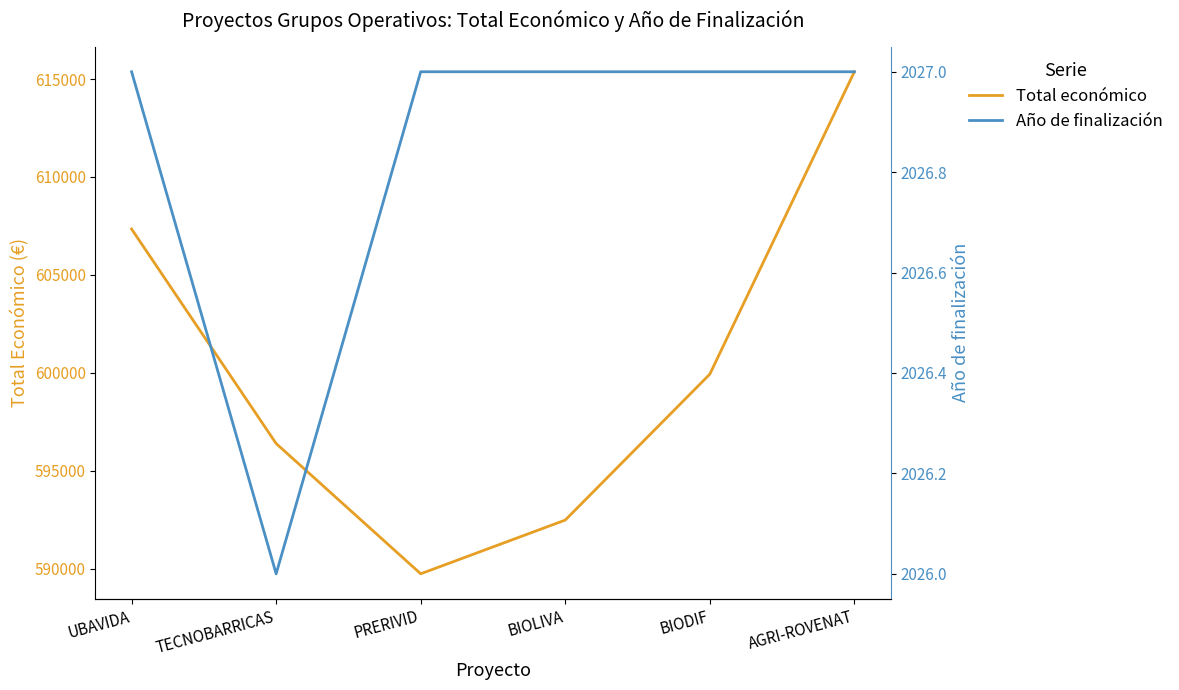

True or false: Total económico and Año de finalización cross at least once.

False